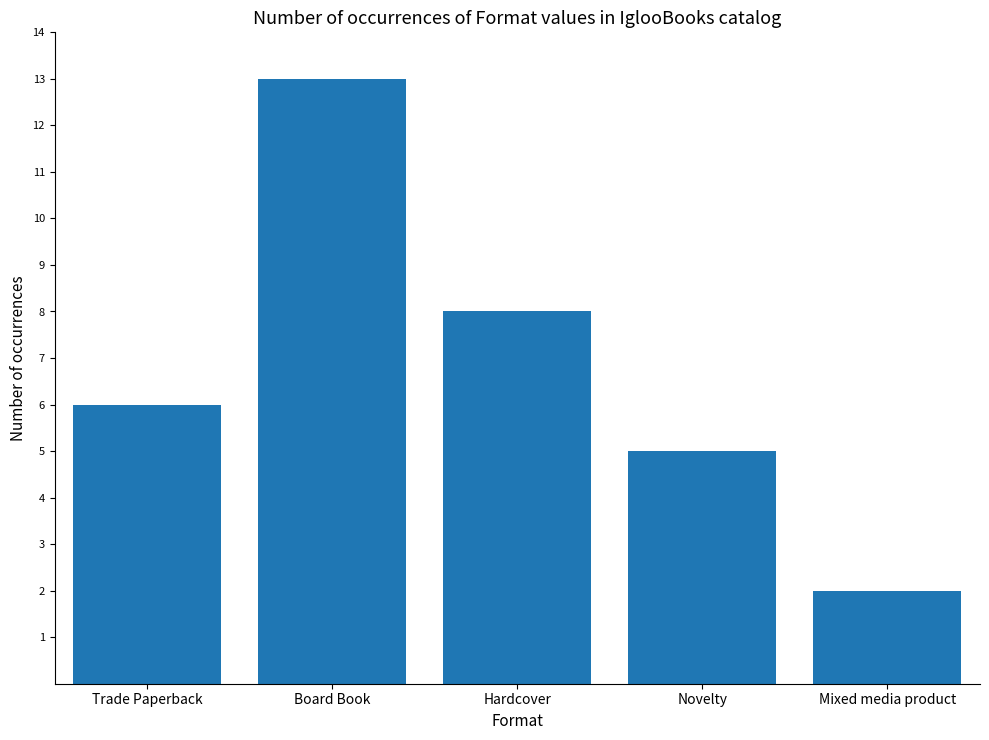

Are the bars grouped side by side (vs. stacked)?

No